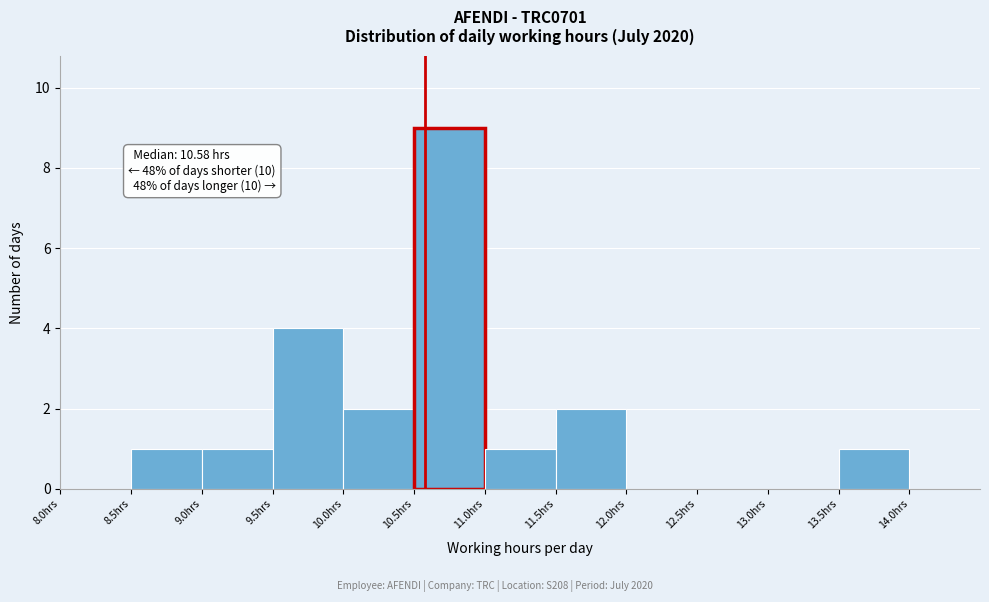

Which range on the x-axis has the tallest bar?

10.5 to 11.0